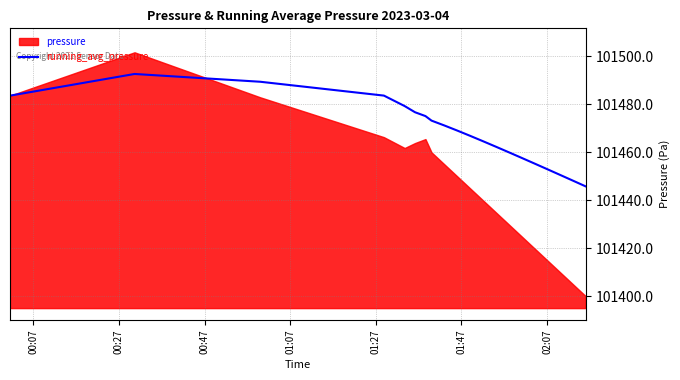

What is the maximum value for running_avg_pressure?

101492.7